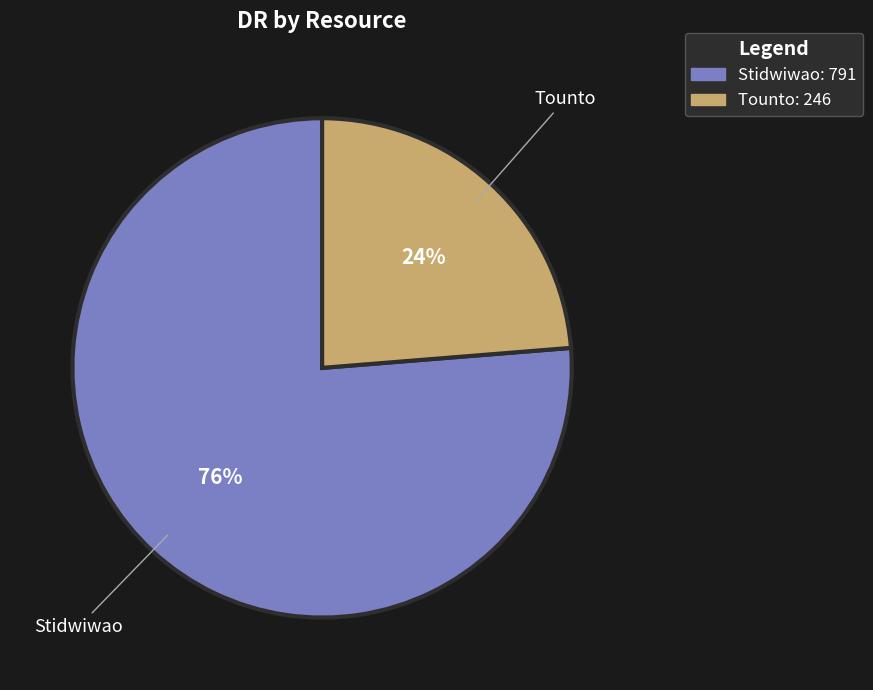

Between Tounto and Stidwiwao, which is larger?

Stidwiwao